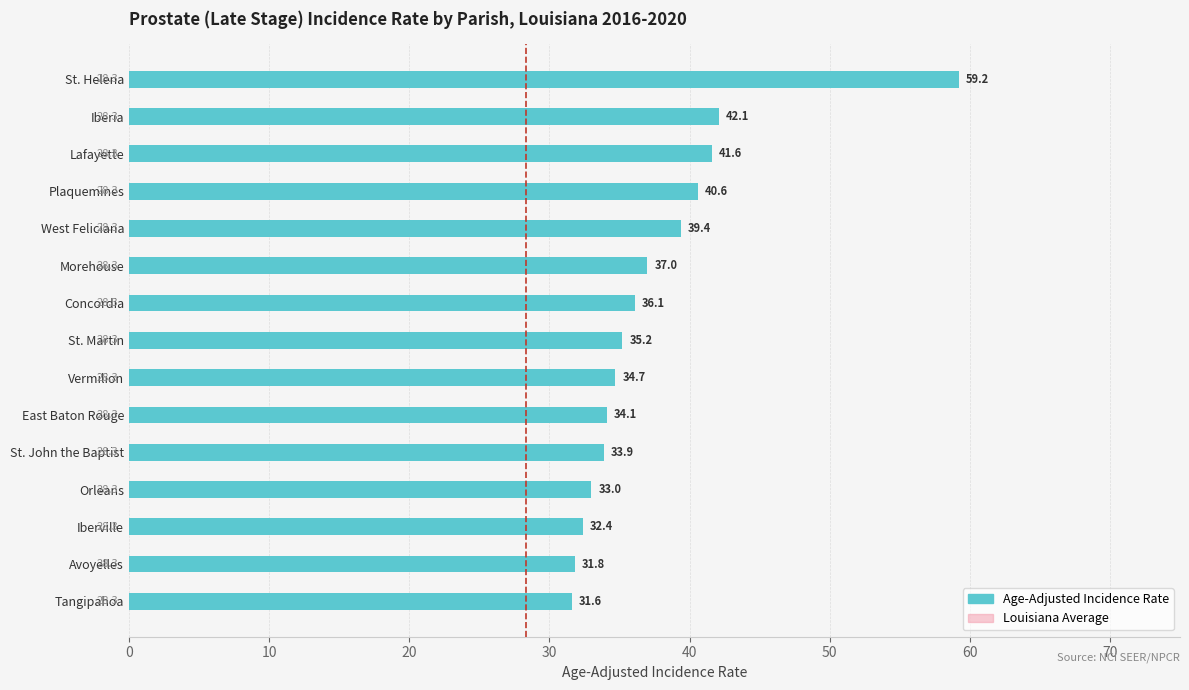

What is the sum of all values?

562.7